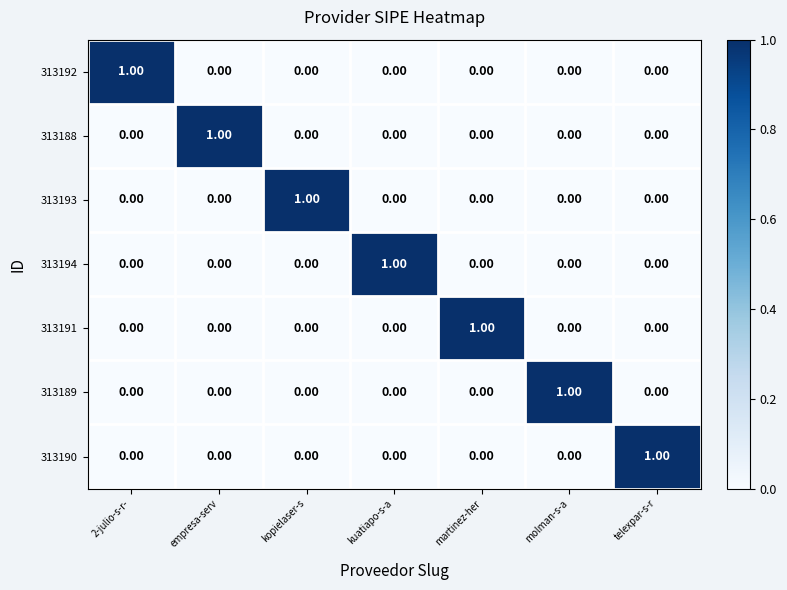

At how many categories does at least one series exceed 0?

7